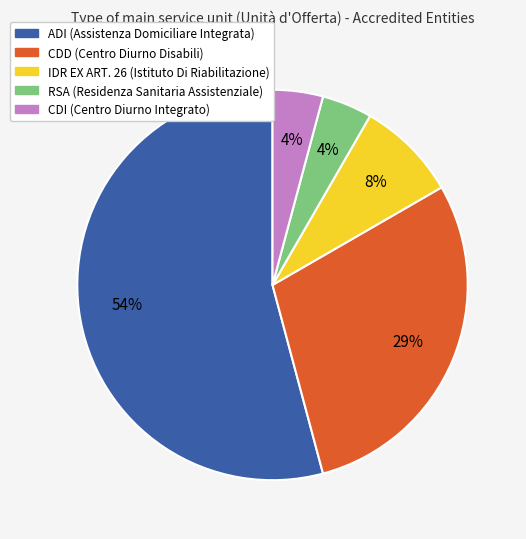

Does CDI (Centro Diurno Integrato) represent more than half of the total?

No